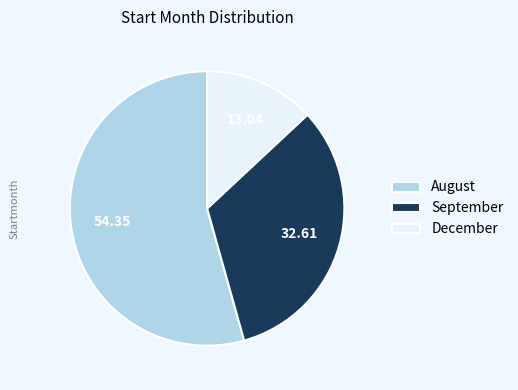

Do August and September together represent more than half of the pie?

Yes